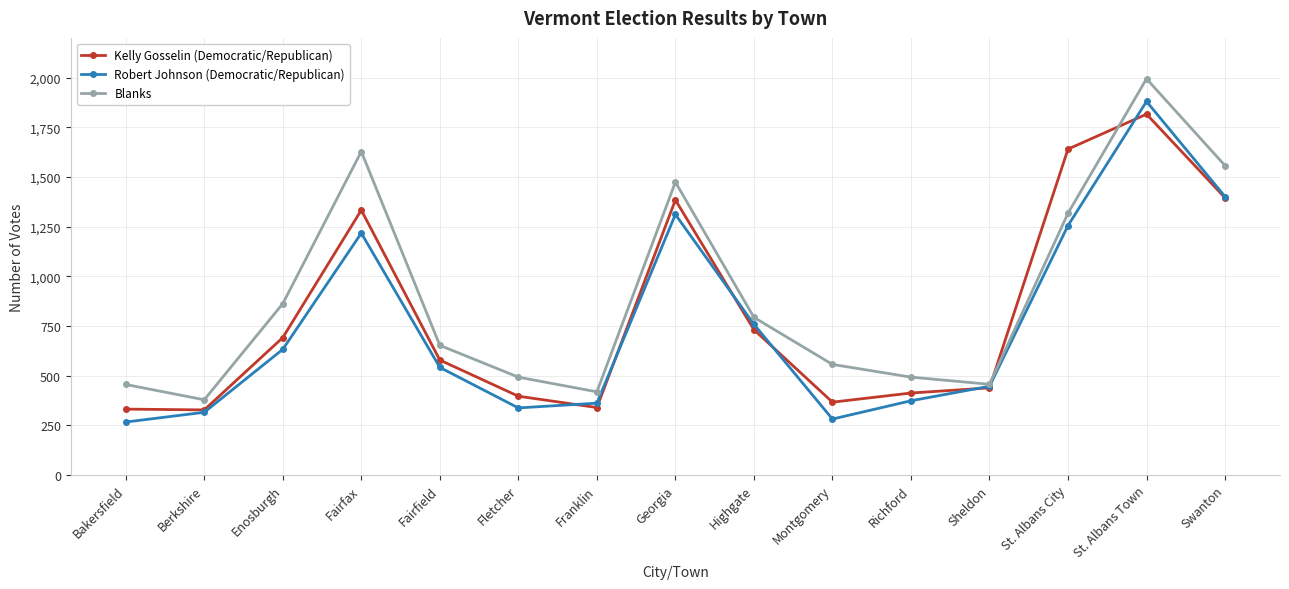

At which label is Robert Johnson (Democratic/Republican) closest to 1073?

Fairfax